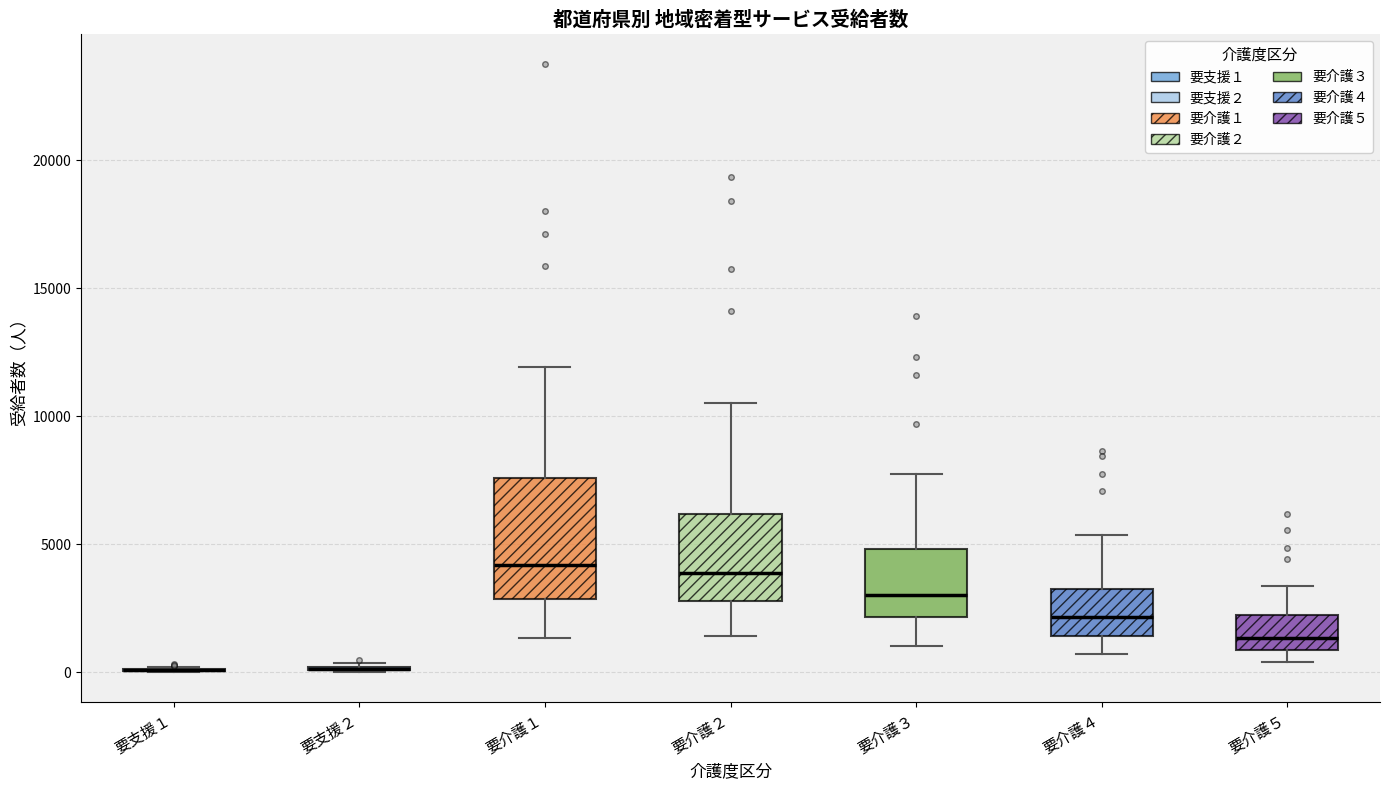

Reading left to right, transcribe this box plot: for each box, give where its median line is, the range the box spans, and where its two whiskers end, as read against the y-axis. The values are not printed on the chart, so give them approximately, as read against the axis.

要支援１: box collapsed to a line at 0, whiskers 0 to 0
要支援２: box collapsed to a line at 0, whiskers 0 to 500
要介護１: median 4000, box 3000 to 7500, whiskers 1500 to 12000
要介護２: median 4000, box 3000 to 6000, whiskers 1500 to 10500
要介護３: median 3000, box 2000 to 5000, whiskers 1000 to 7500
要介護４: median 2000, box 1500 to 3500, whiskers 500 to 5500
要介護５: median 1500, box 1000 to 2000, whiskers 500 to 3500